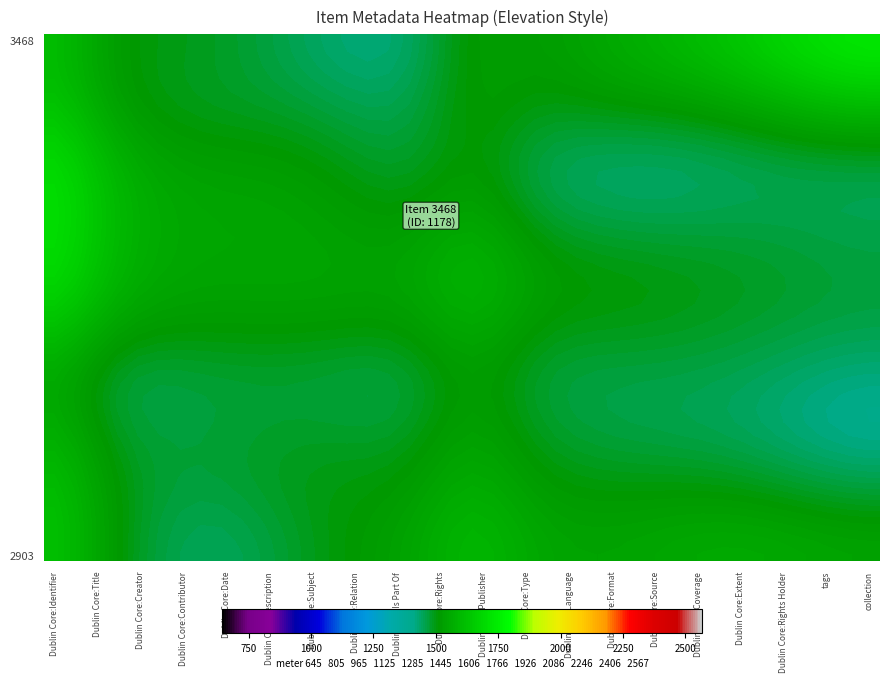

Which series has the widest spread of values?

3468